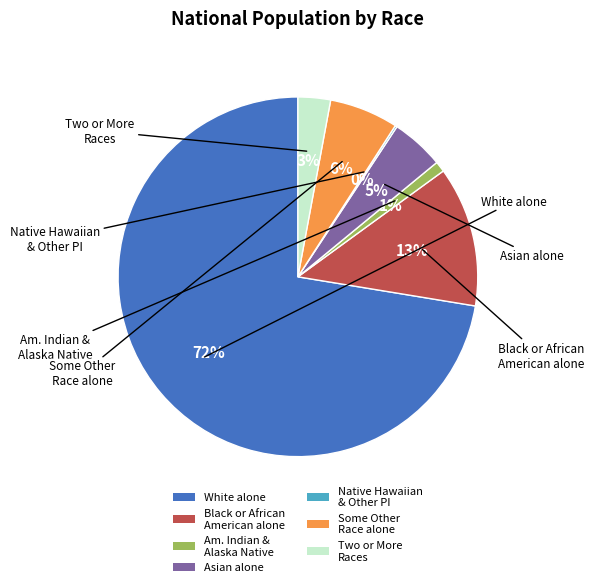

Is it true that White alone is 64% of the pie?

False